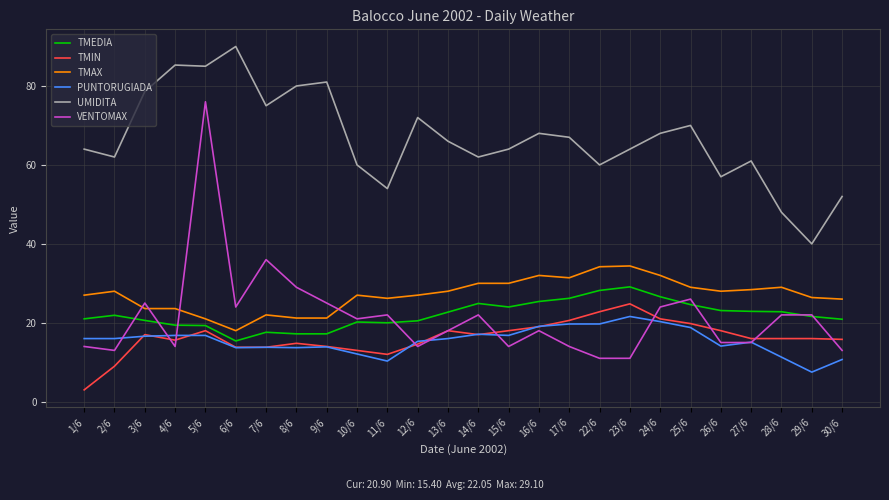

What is the difference between the highest and lowest values at 17/6?

53.0